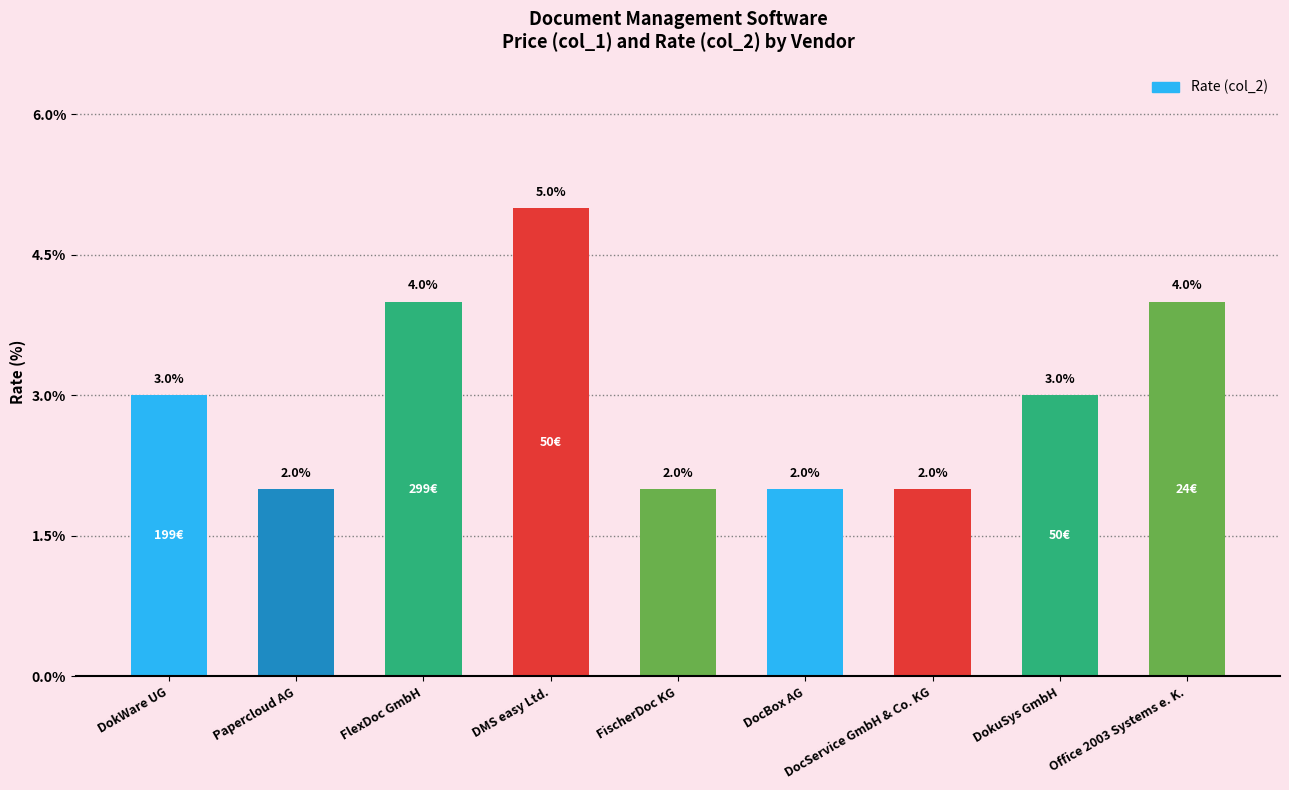

What position from the right is FlexDoc GmbH?

7